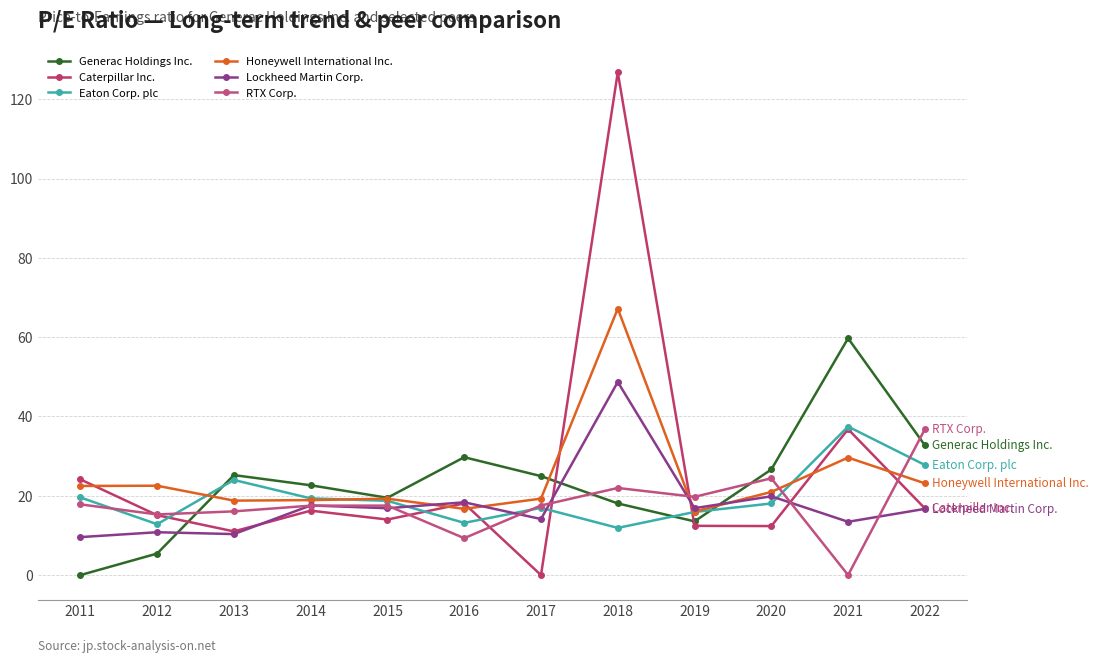

Where is Lockheed Martin Corp. nearest to the value 29?

2020